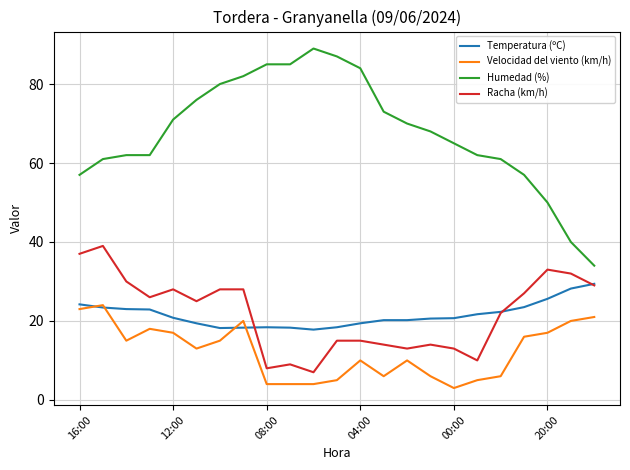

Which series has the largest total across all categories?

Humedad (%)